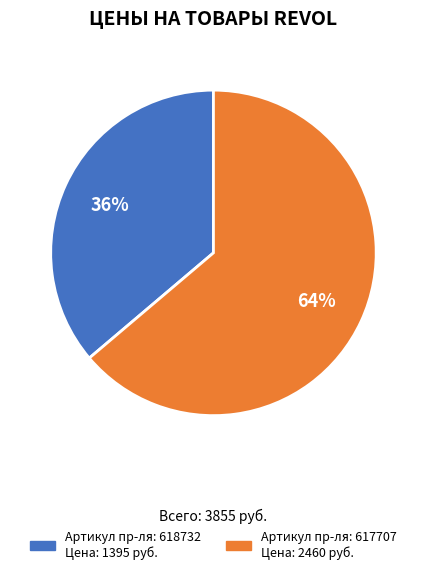

How many slices are in this pie chart?

2